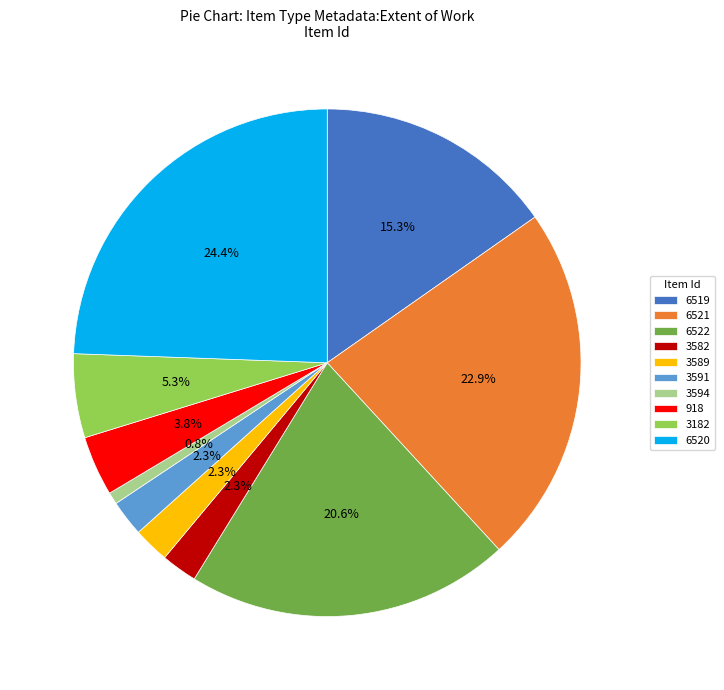

Which slice is the smallest?

3594